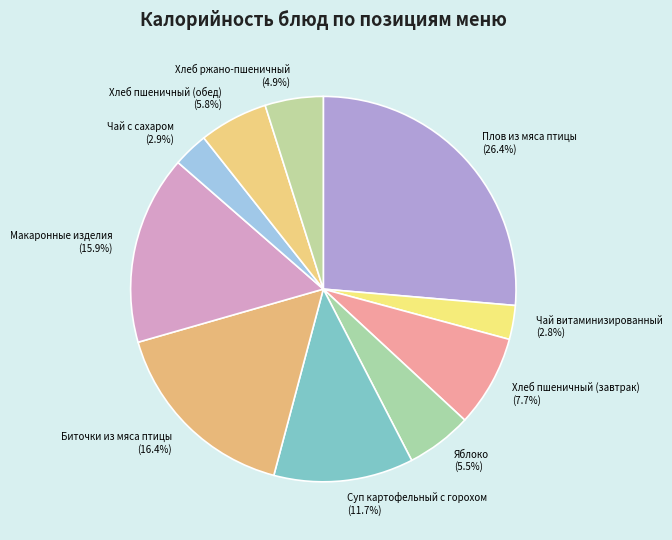

Is it true that Чай с сахаром is 15% of the pie?

False